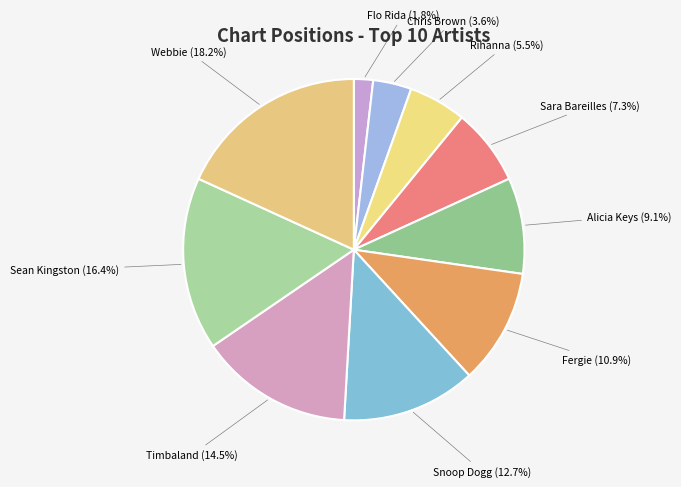

Combined, do Timbaland and Snoop Dogg account for over 50%?

No